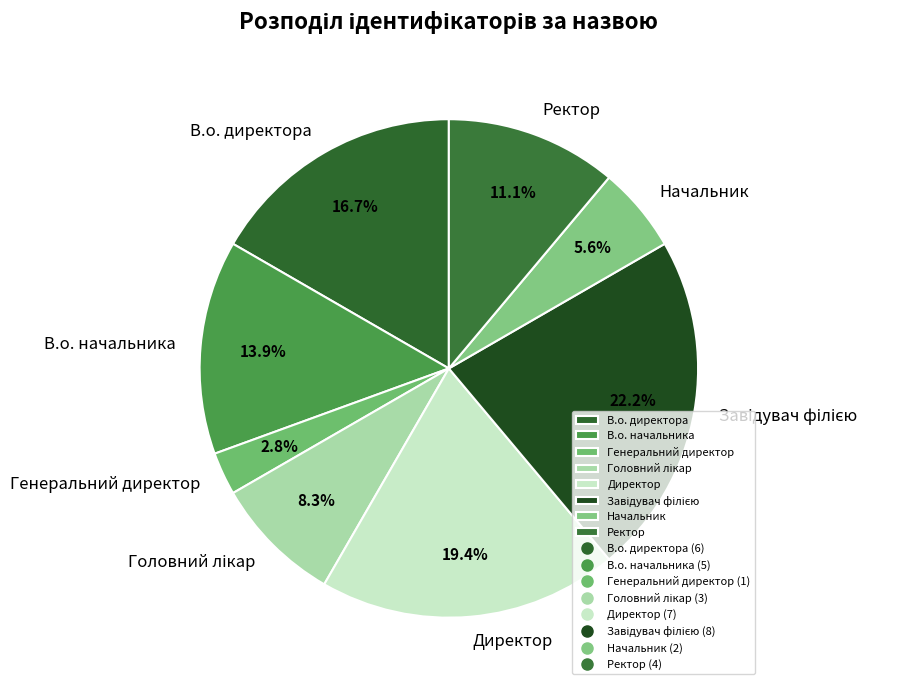

What is the ratio of the value at В.о. директора to the value at Генеральний директор?

6.0